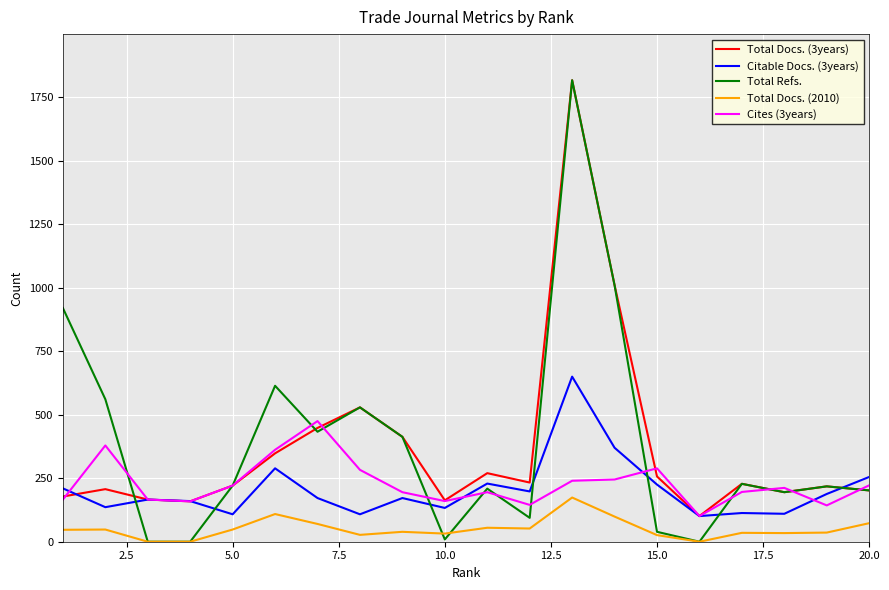

Which series has the widest spread of values?

Total Refs.